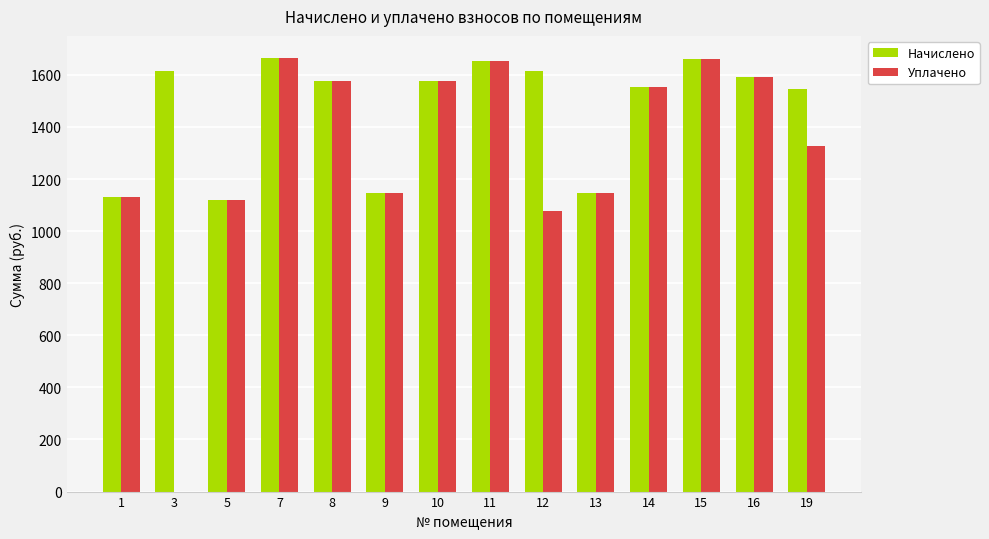

What is the total value across all series at 16?

3185.6